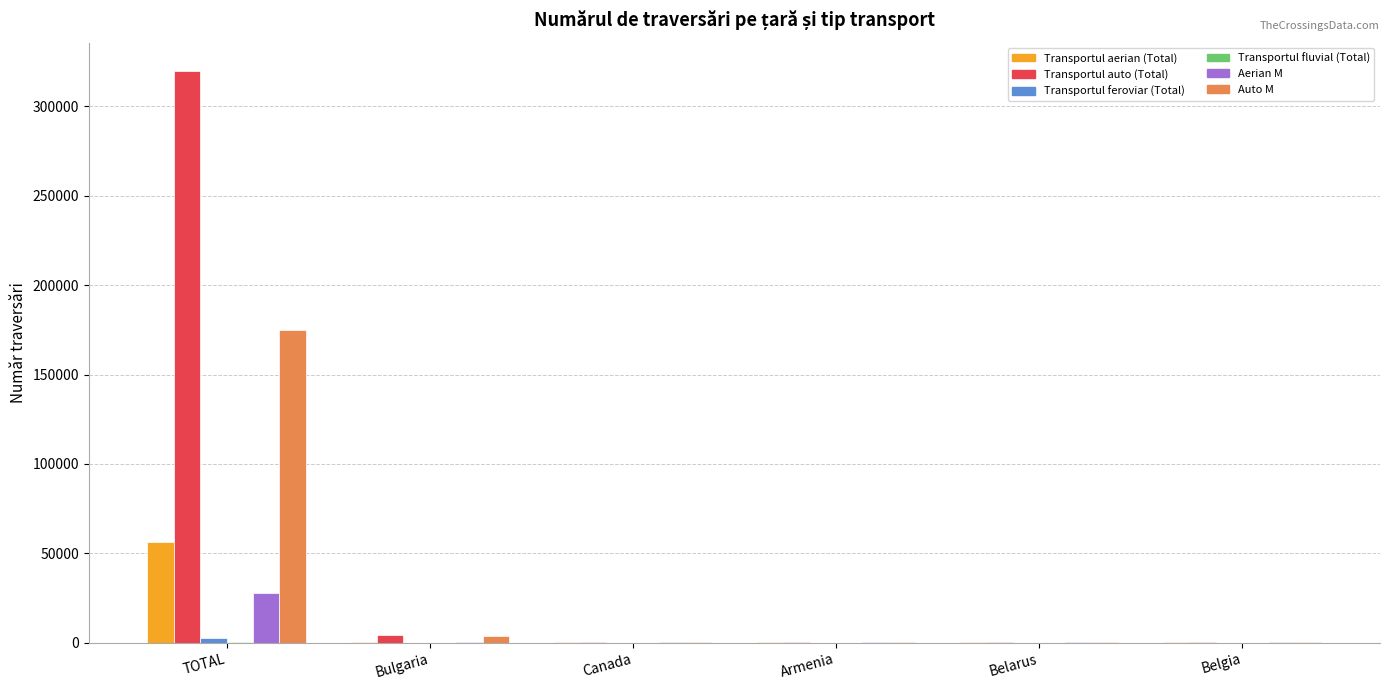

At which category is the sum across all series the highest?

TOTAL